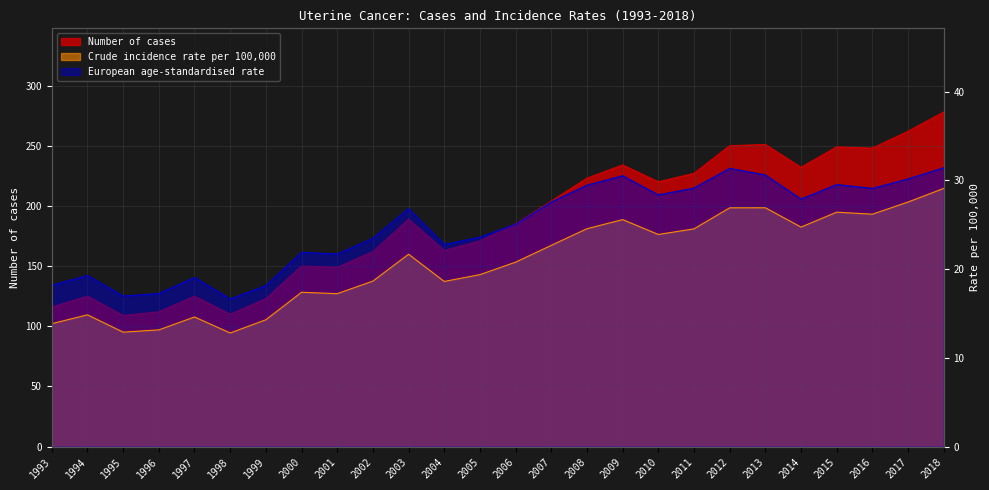

At which label does Crude incidence rate per 100,000 first exceed 21?

2003